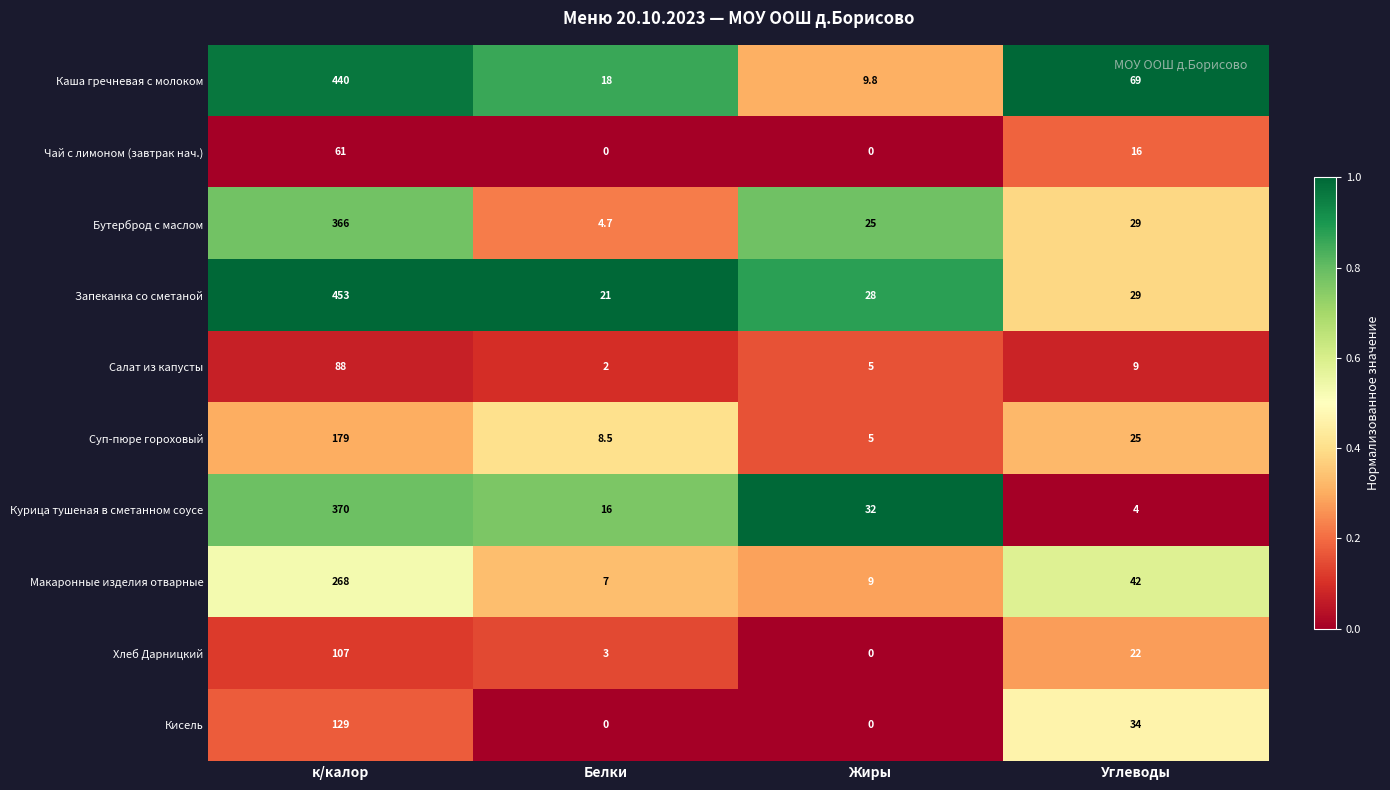

The value of Макаронные изделия отварные at Белки is 10.2. True or false?

False